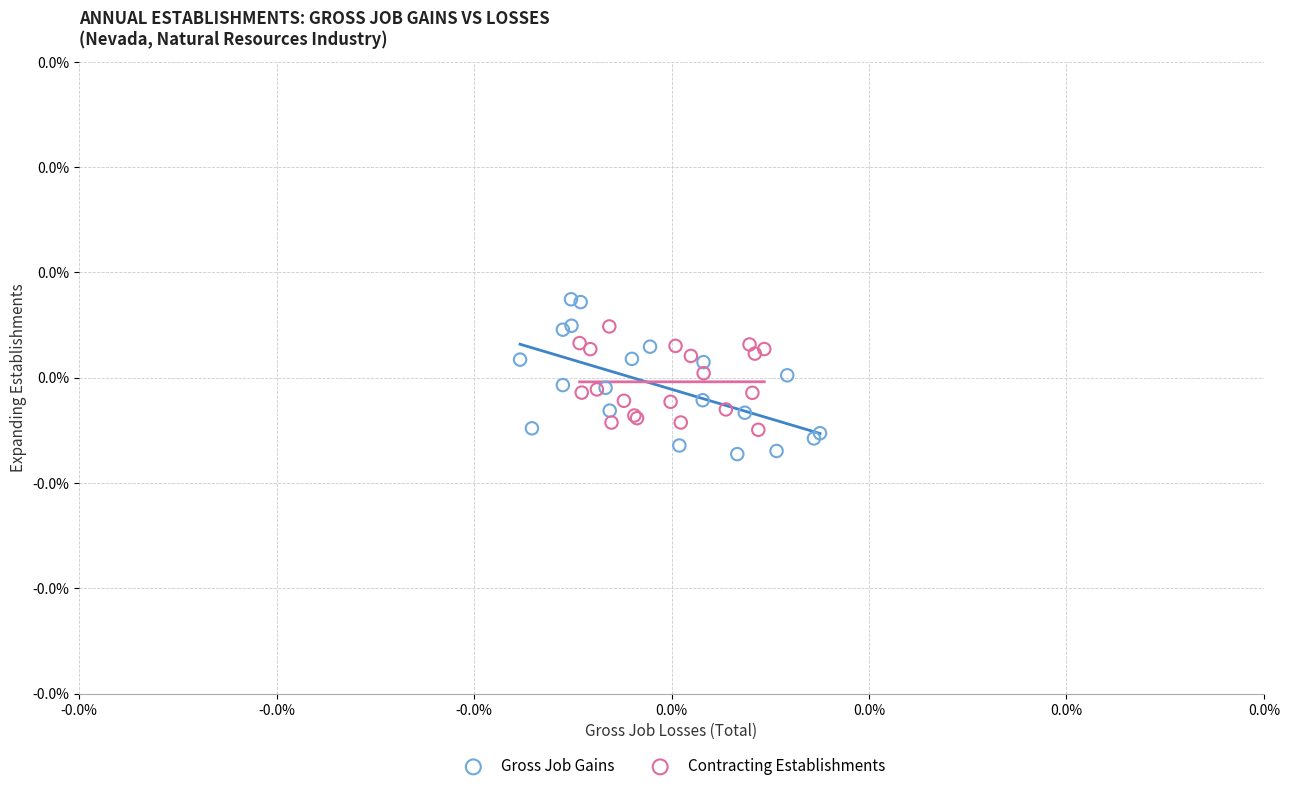

Which series reaches the minimum Y coordinate?

Gross Job Gains